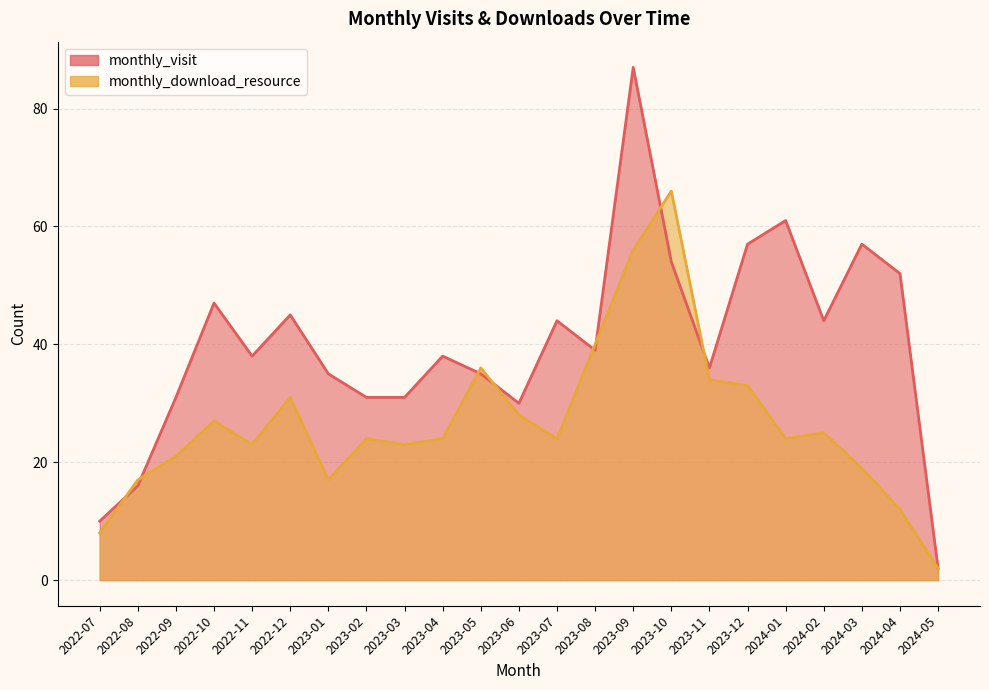

Which category has the lowest value in the monthly_visit series?

2024-05